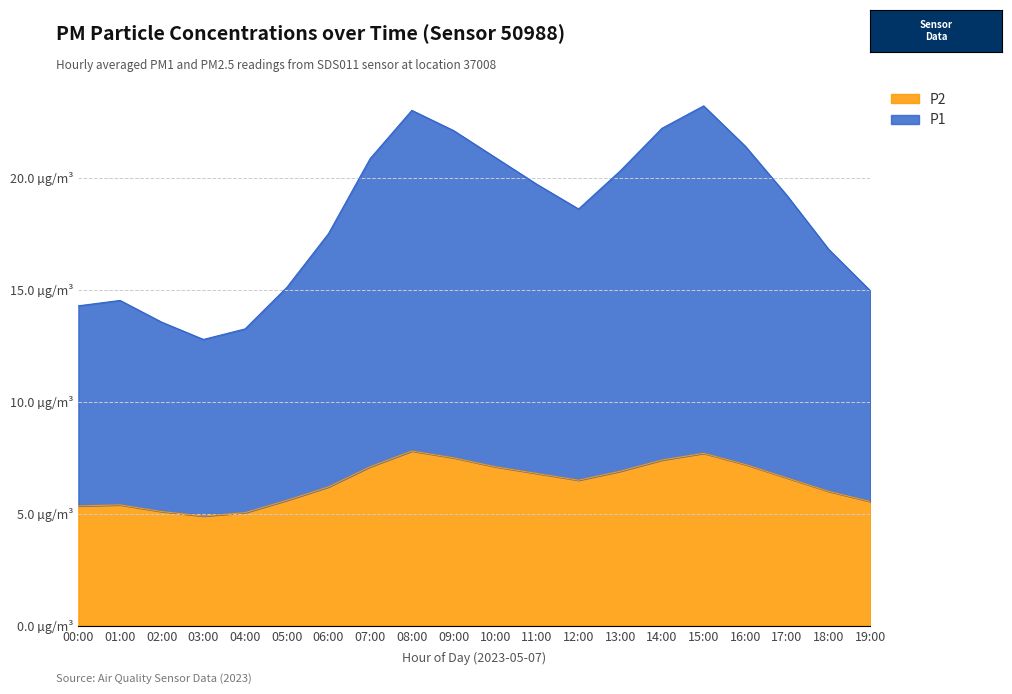

What is the spread (max minus min) of values at 17:00?

12.6